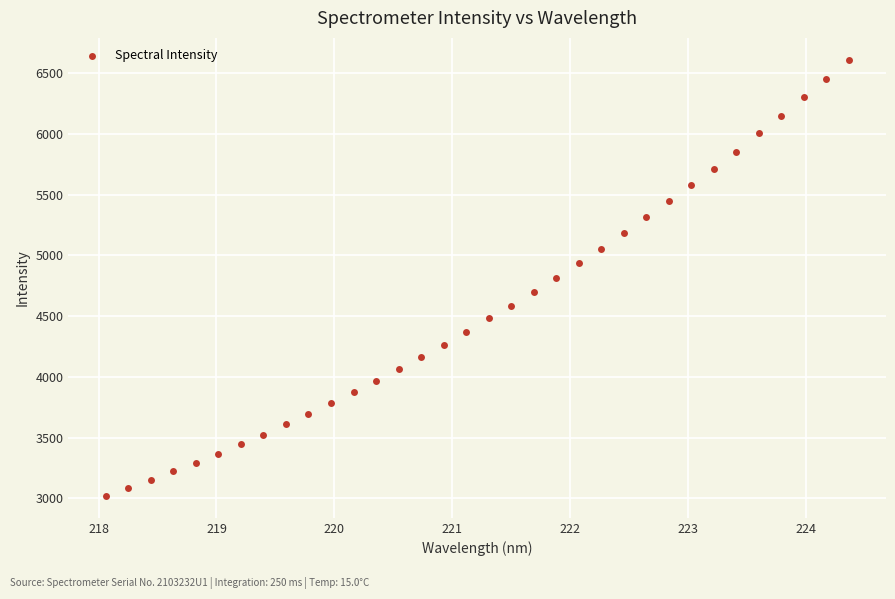

What is the range of X values (max minus min)?

6.3